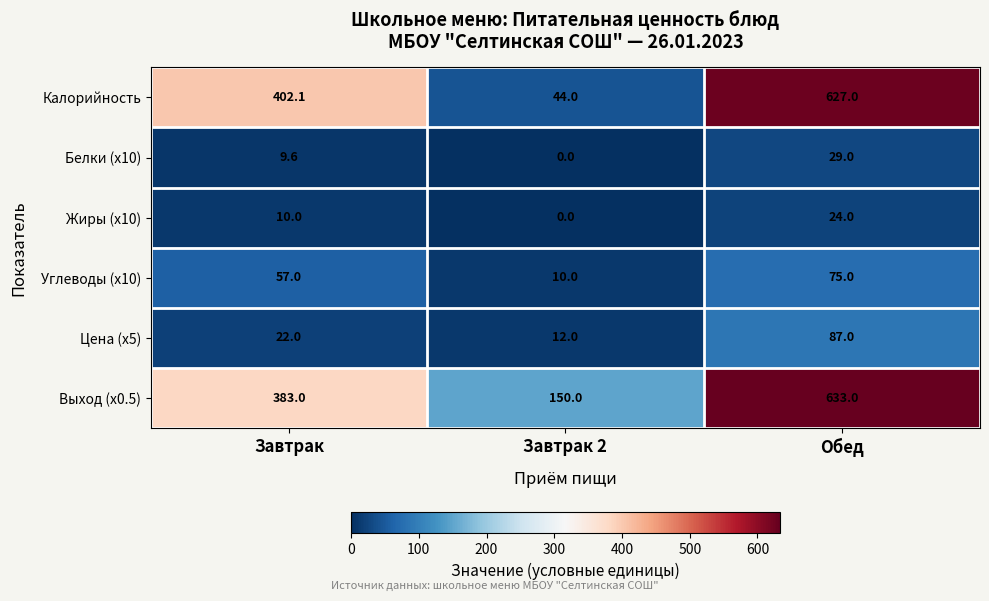

What is the sum of the Цена (x5) values at Завтрак 2 and Завтрак?

34.0